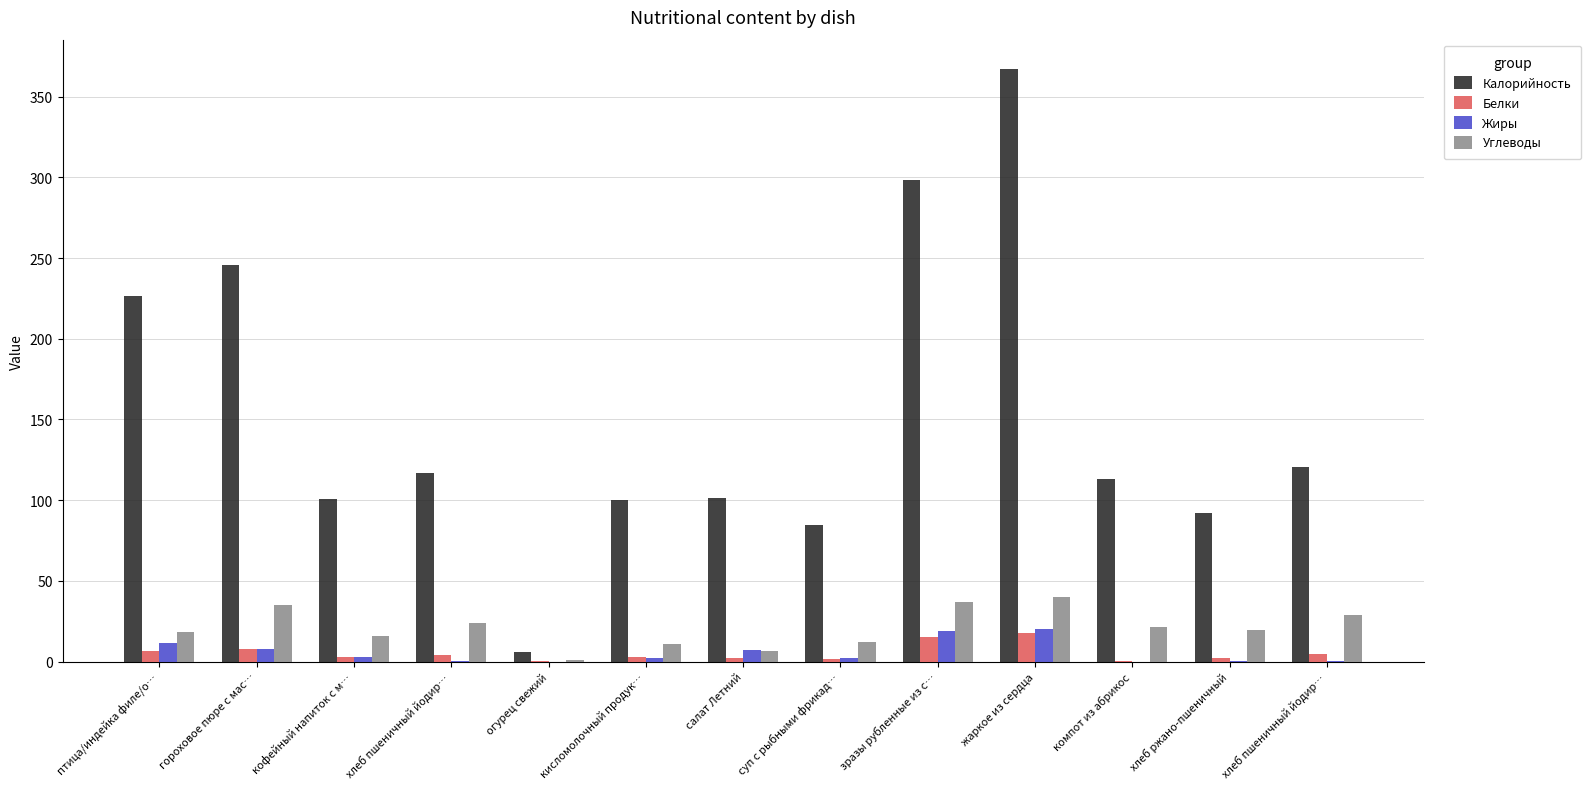

What is the difference between the Белки values at кофейный напиток с м… and салат Летний?

0.6